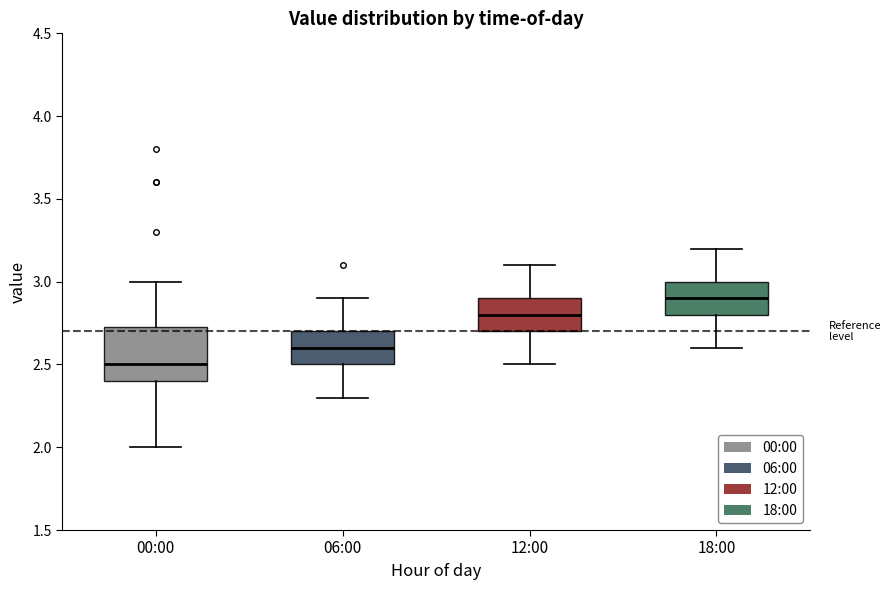

Reading left to right, transcribe this box plot: for each box, give where its median line is, the range the box spans, and where its two whiskers end, as read against the y-axis. The values are not printed on the chart, so give them approximately, as read against the axis.

00:00: median 2.50, box 2.40 to 2.75, whiskers 2.00 to 3.00
06:00: median 2.60, box 2.50 to 2.70, whiskers 2.30 to 2.90
12:00: median 2.80, box 2.70 to 2.90, whiskers 2.50 to 3.10
18:00: median 2.90, box 2.80 to 3.00, whiskers 2.60 to 3.20